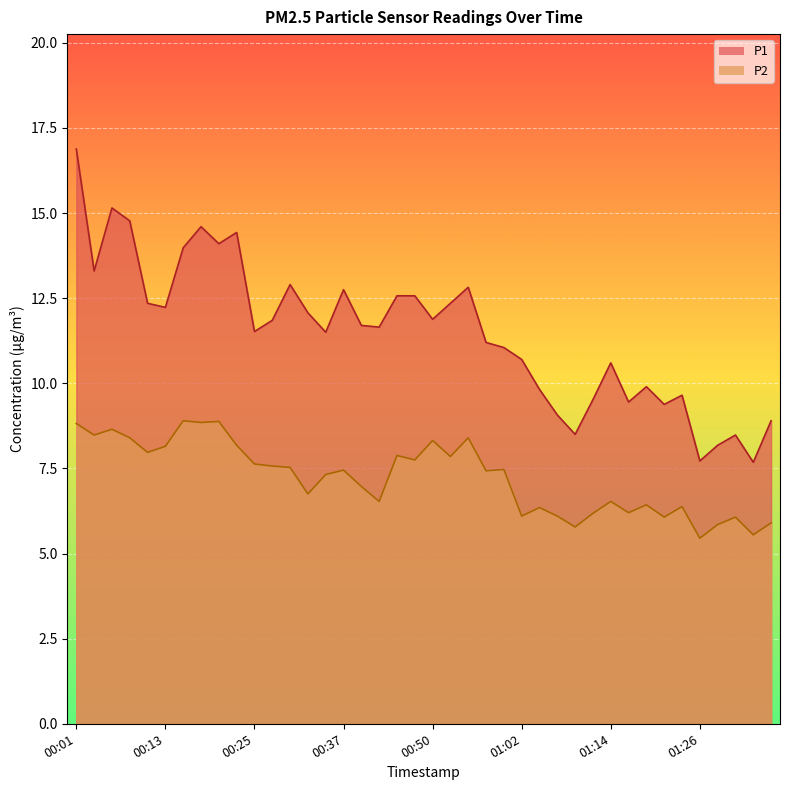

Rank the series by their average value, from highest to lowest.

P1, P2